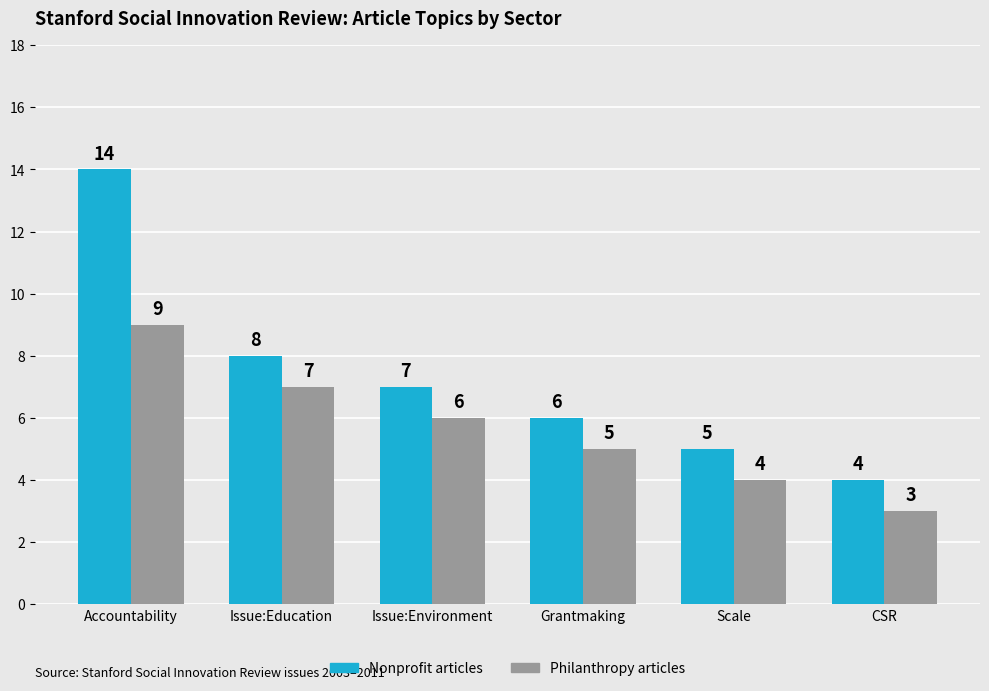

At which category is the sum across all series the highest?

Accountability